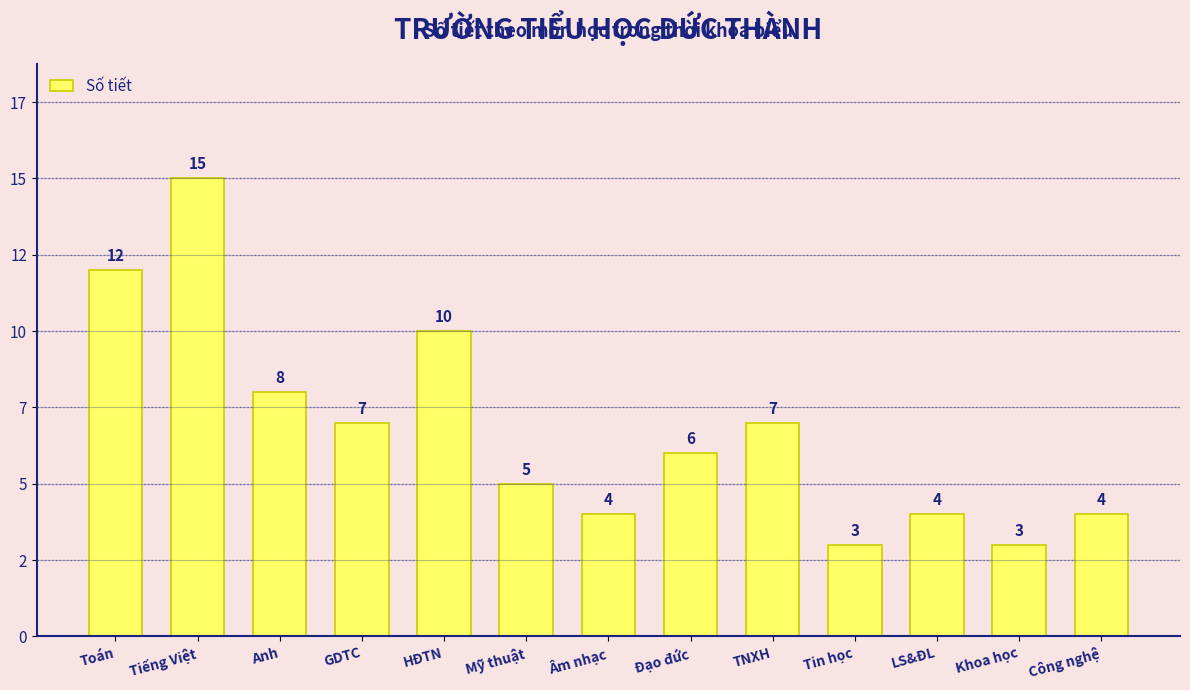

Are the bars horizontal?

No